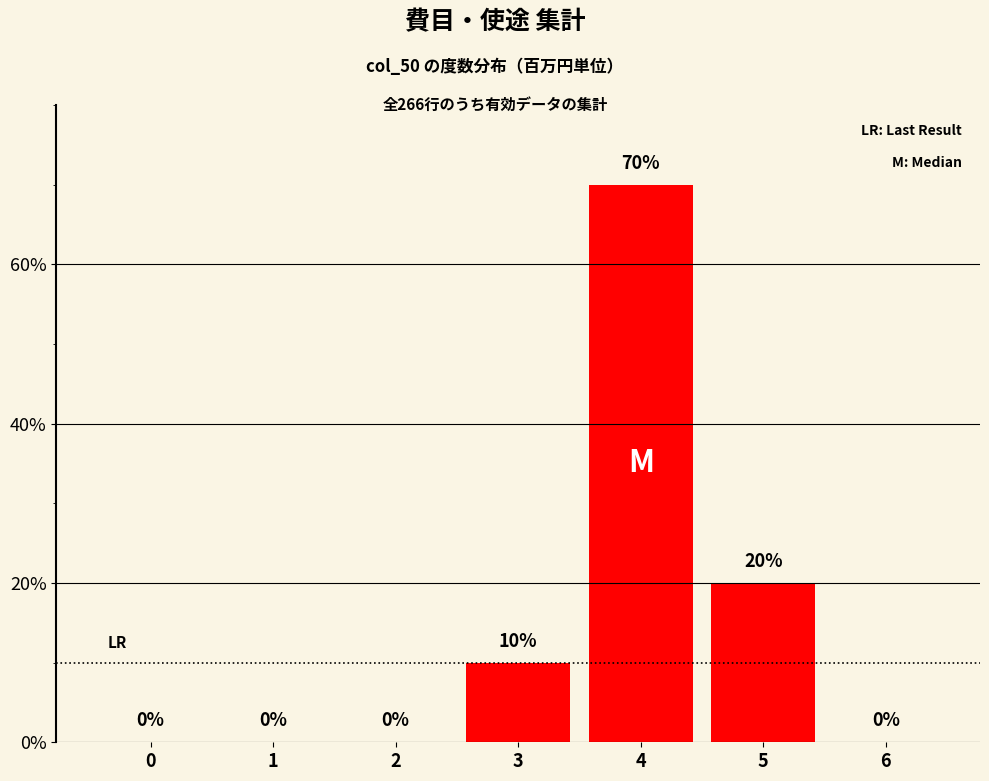

Reading left to right, list all the values displayed in this chart.

0=0	1=0	2=0	3=10	4=70	5=20	6=0